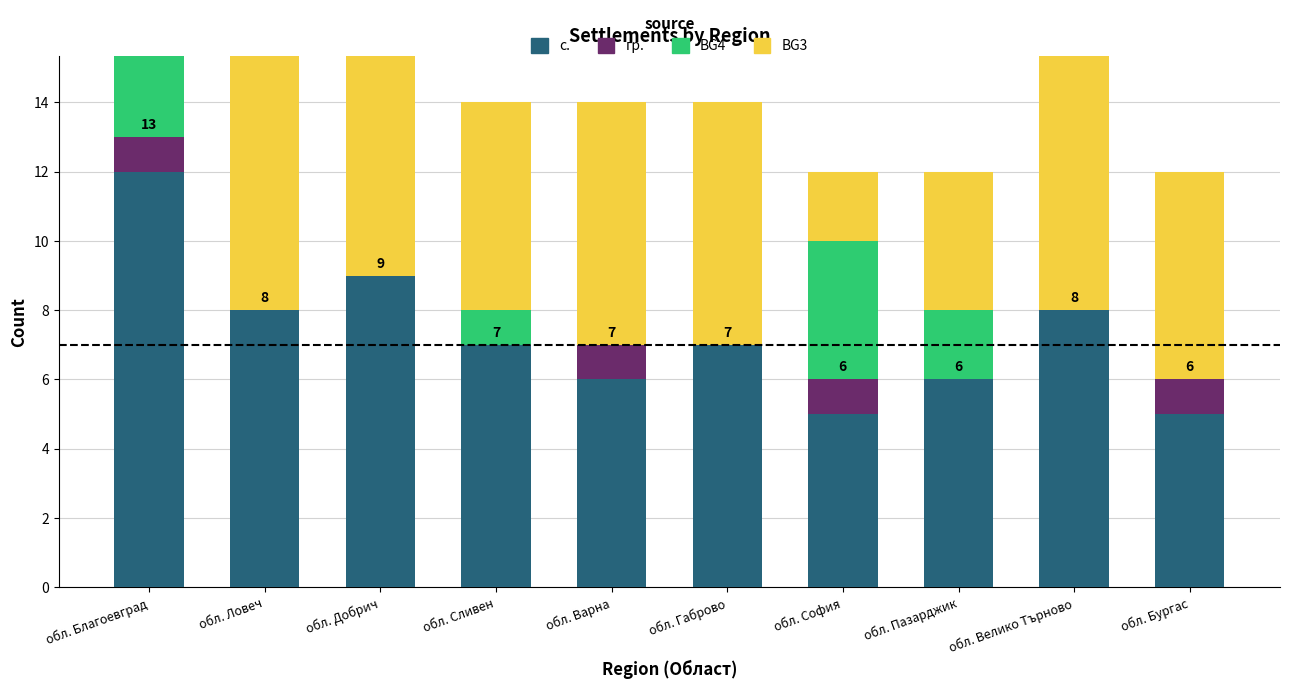

What is the difference between the highest and lowest values at обл. Габрово?

7